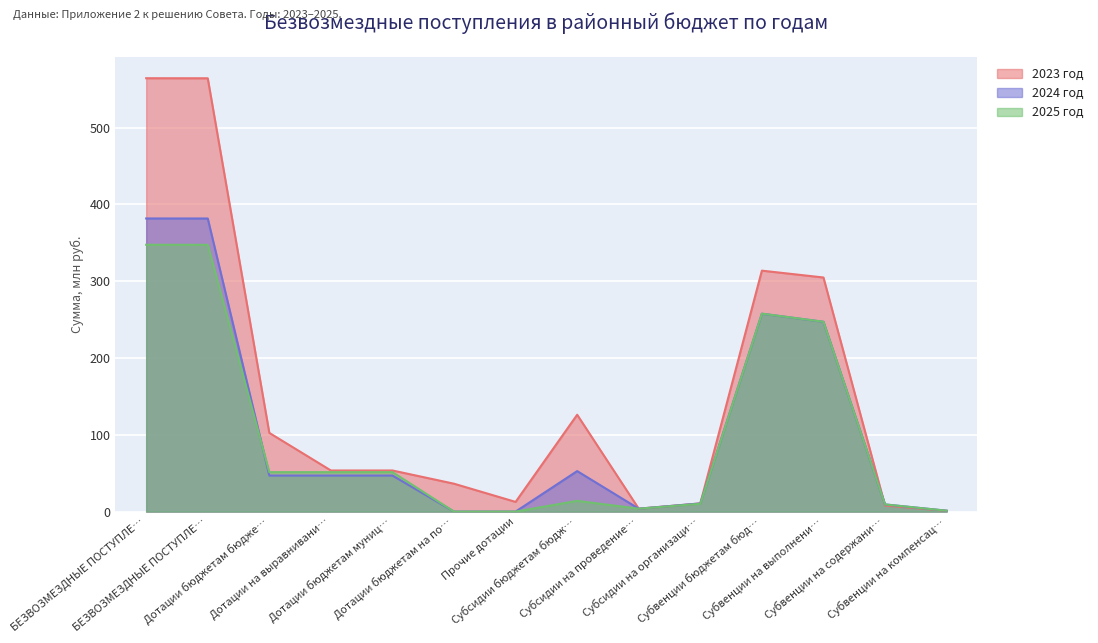

What is the label of the 3rd point from the right?

Субвенции на выполнени…